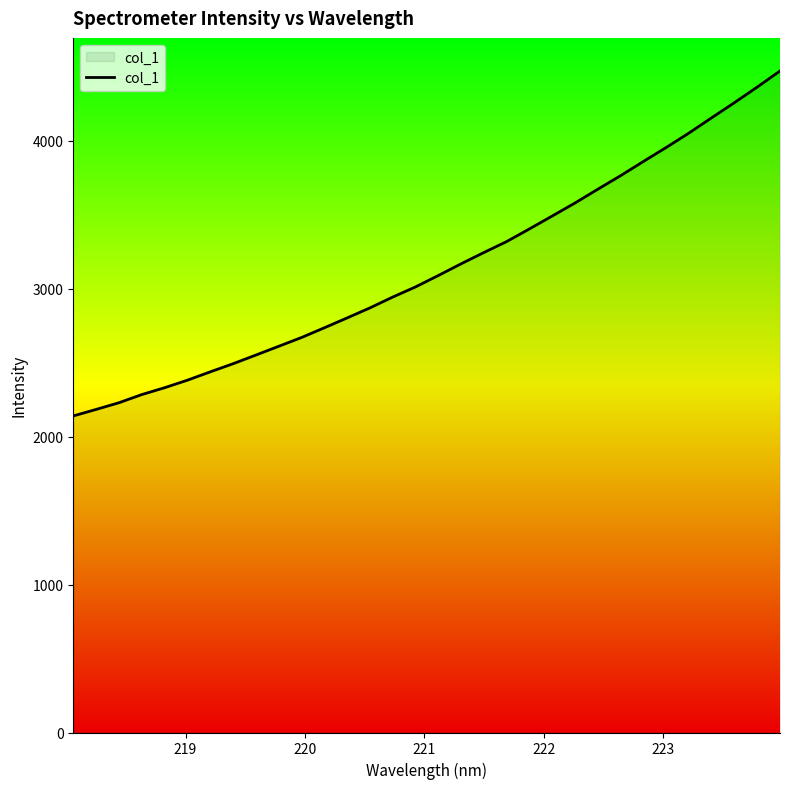

Does the chart have visible grid lines?

No